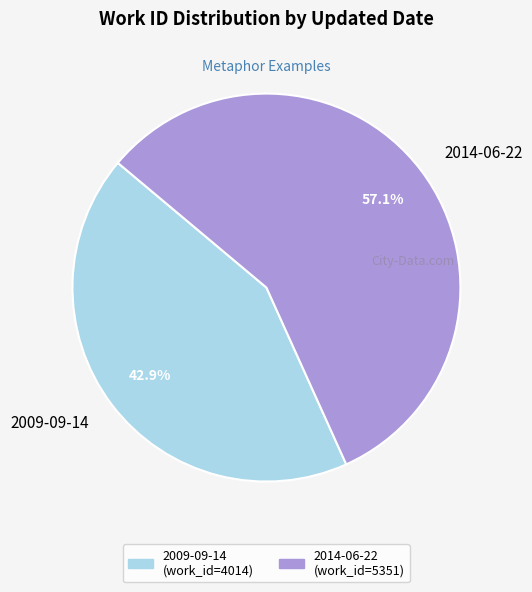

Does 2009-09-14 account for over 50% of the chart?

No